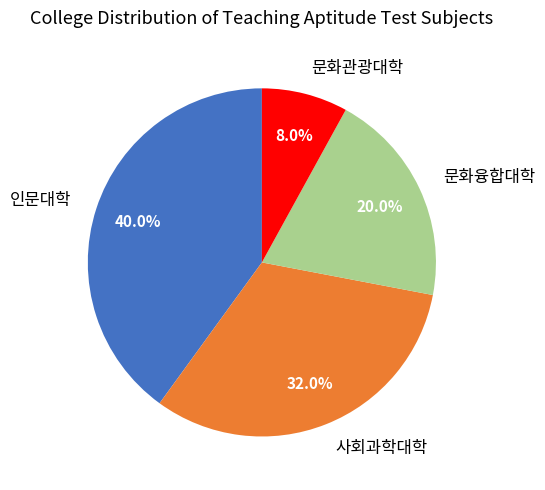

To the nearest percent, what is the average slice percentage?

25%